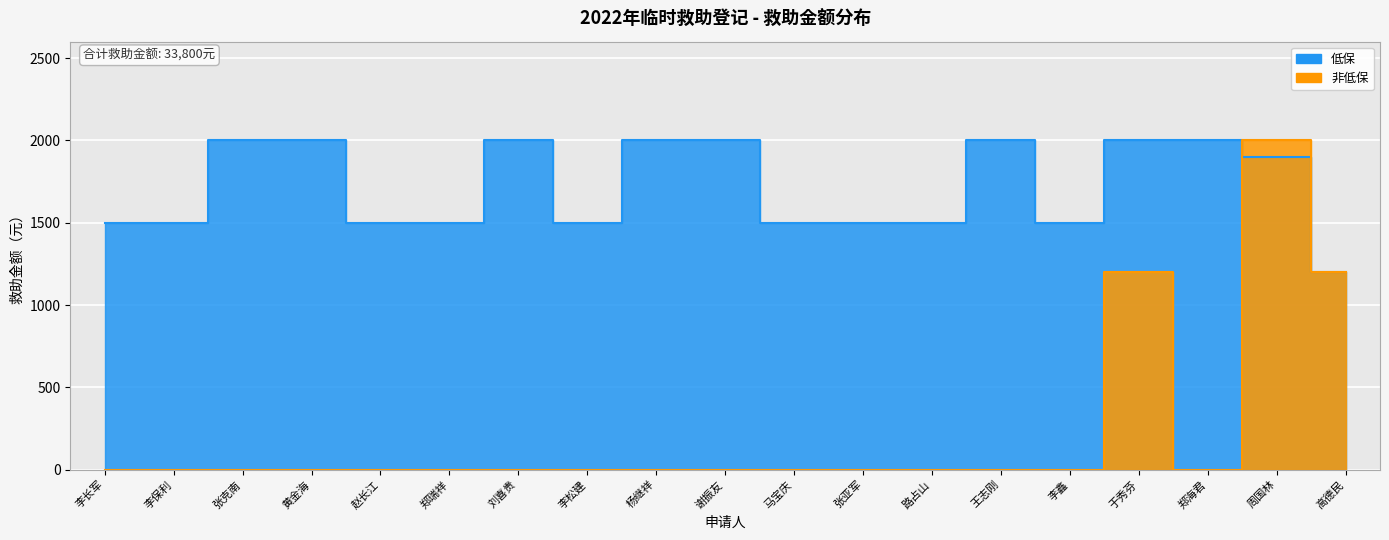

At how many categories does at least one series exceed 1355?

18